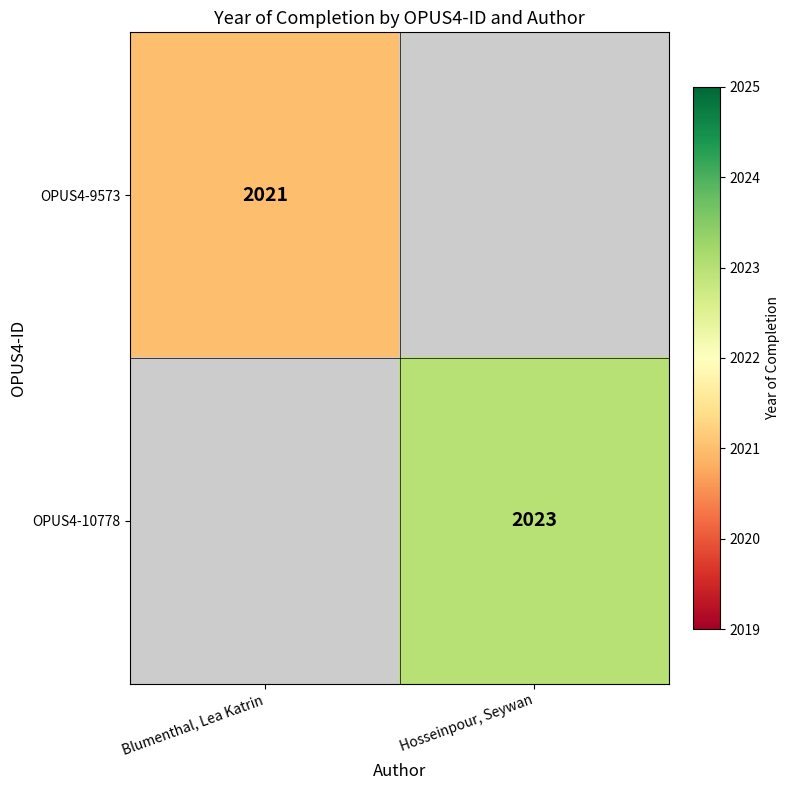

Which category has the highest value across all series?

Hosseinpour, Seywan